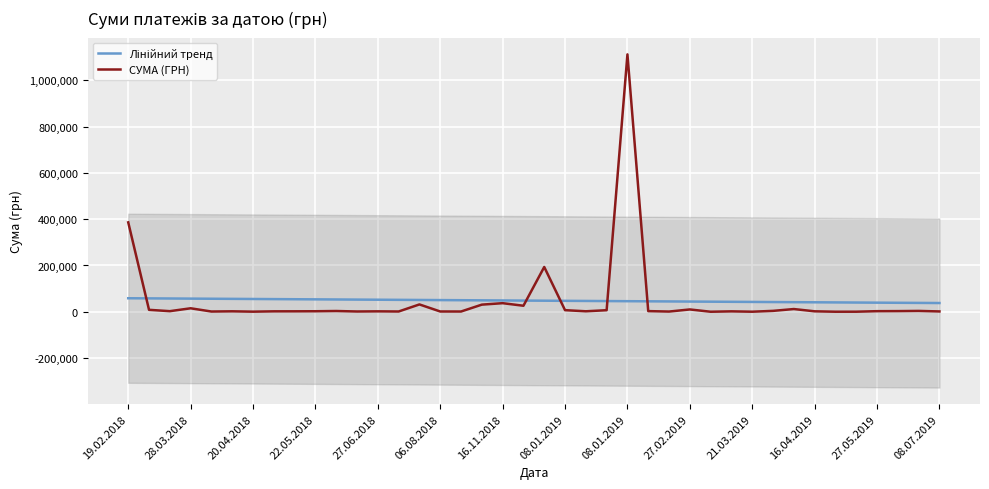

What is the label of the 12th point from the right?

28